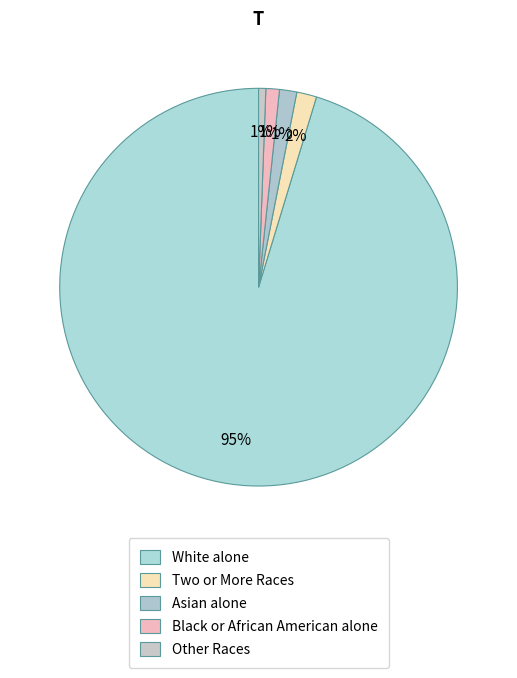

How many segments does this pie chart have?

5